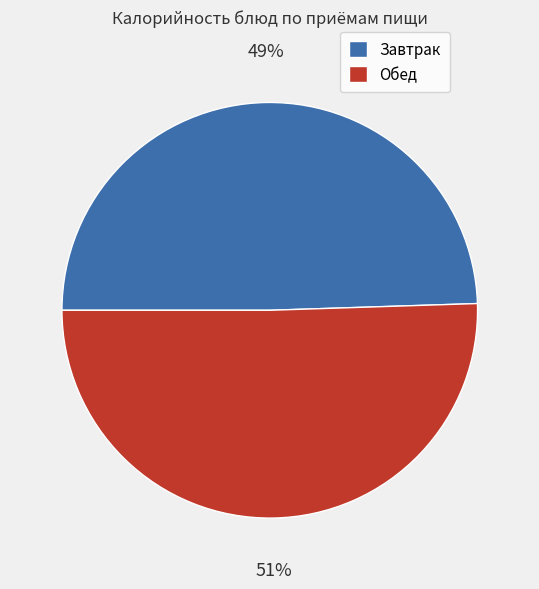

How many slices are in this pie chart?

2